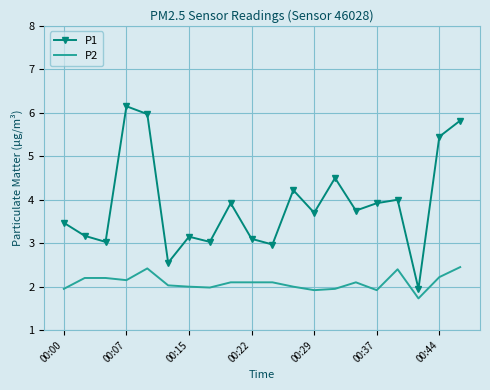

Which series has the widest spread of values?

P1